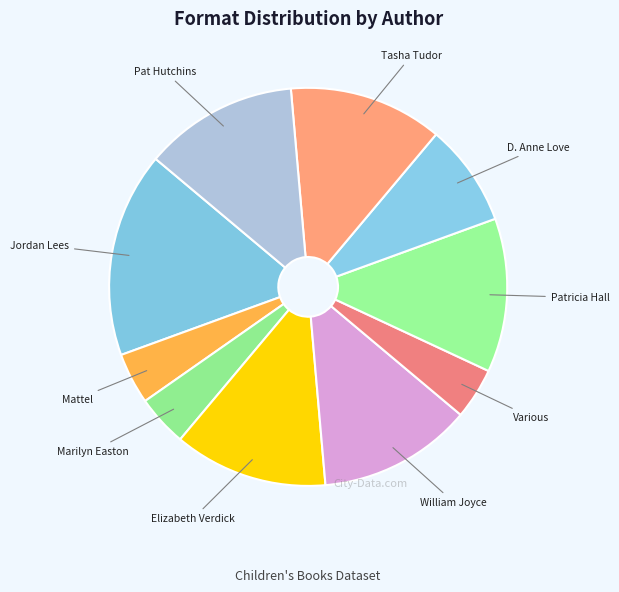

True or false: William Joyce accounts for 12% of the total.

True